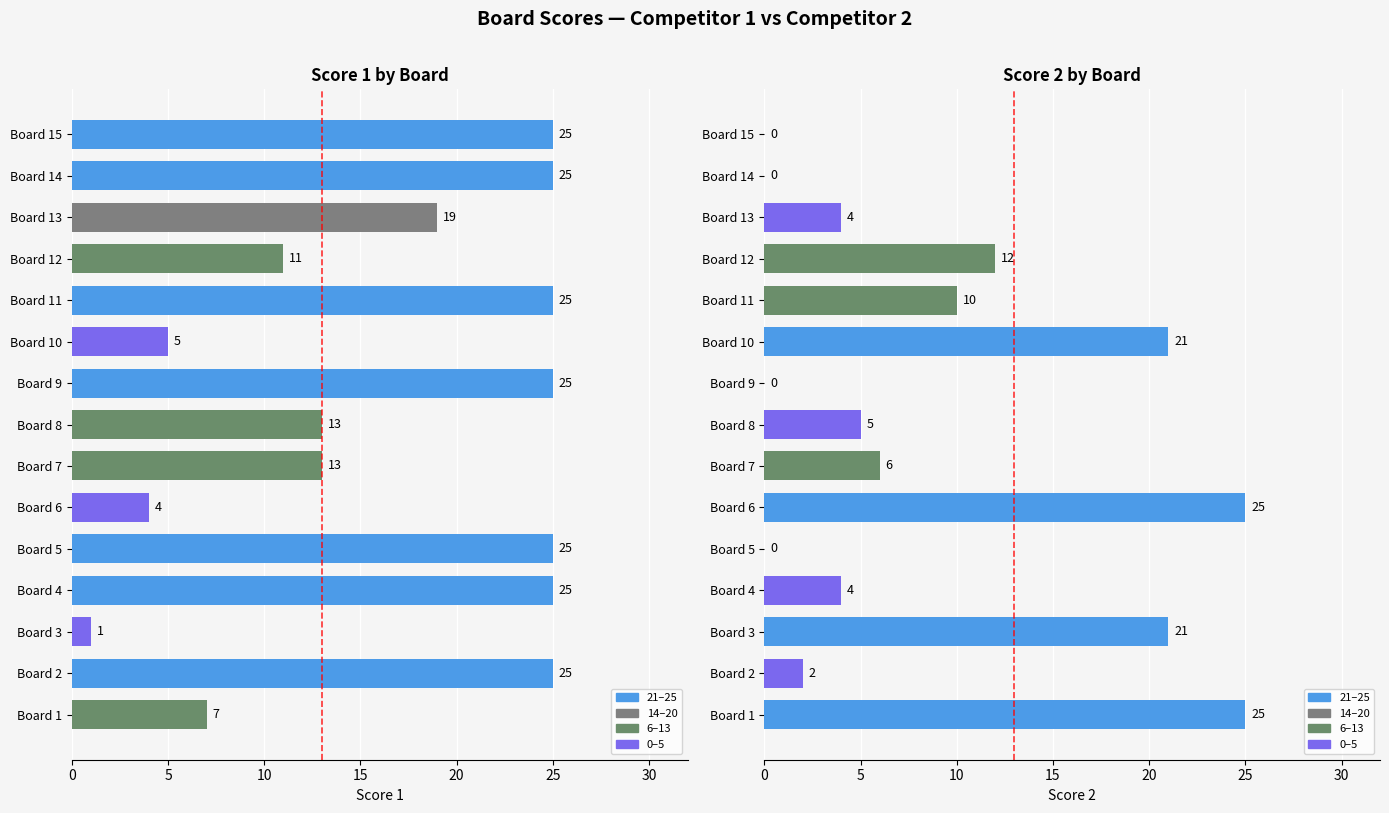

Between Board 6 and Board 13, which series saw the biggest shift?

Score 2